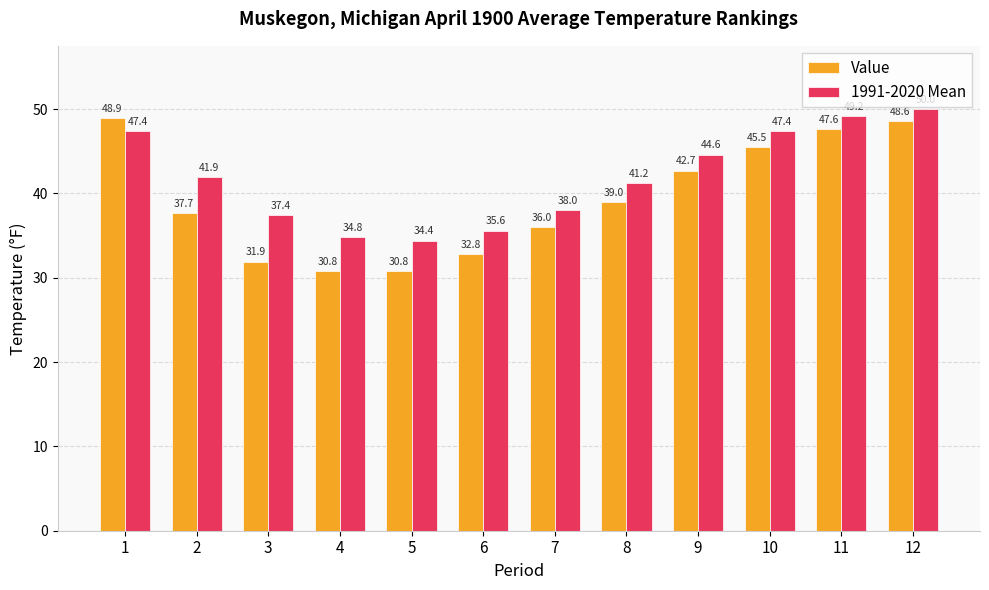

What is the greatest value displayed?

50.0